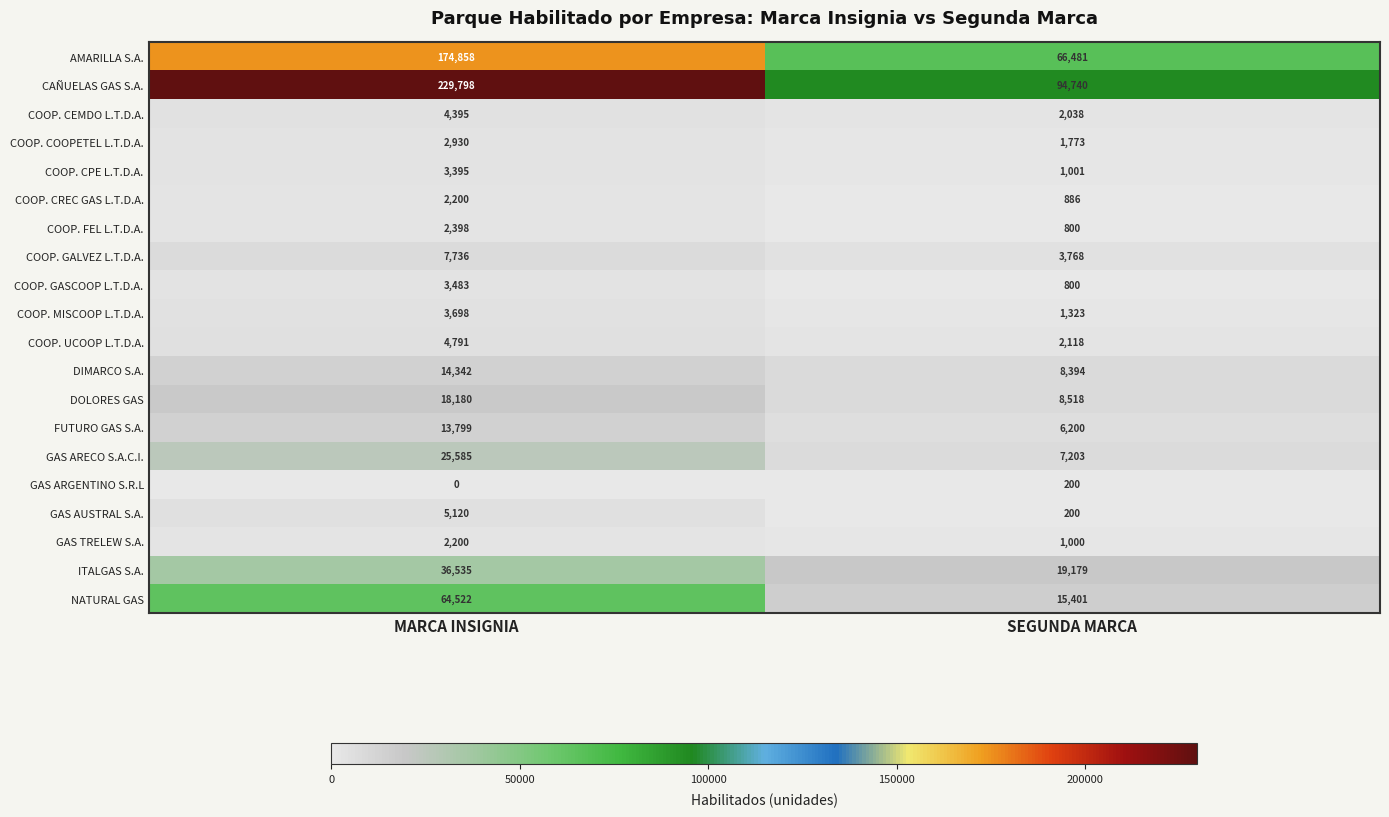

At which label is FUTURO GAS S.A. closest to 9999?

SEGUNDA MARCA